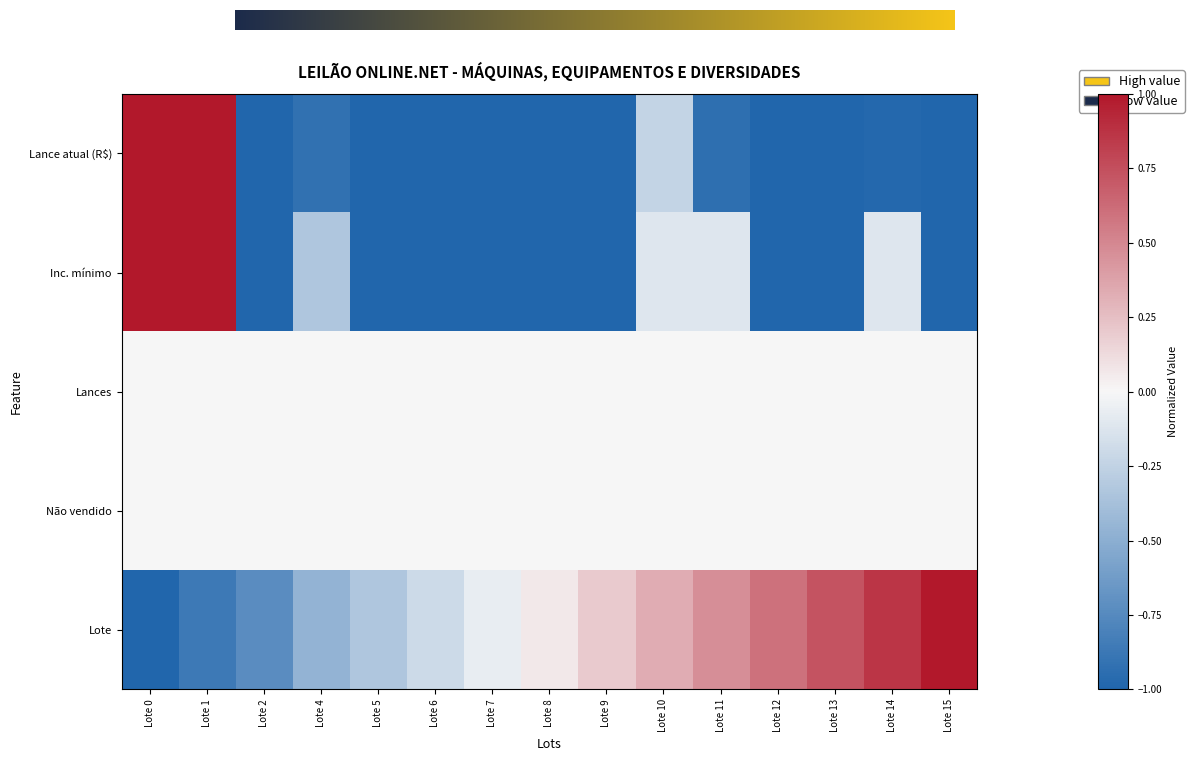

Which series has the widest spread of values?

Lance atual (R$)